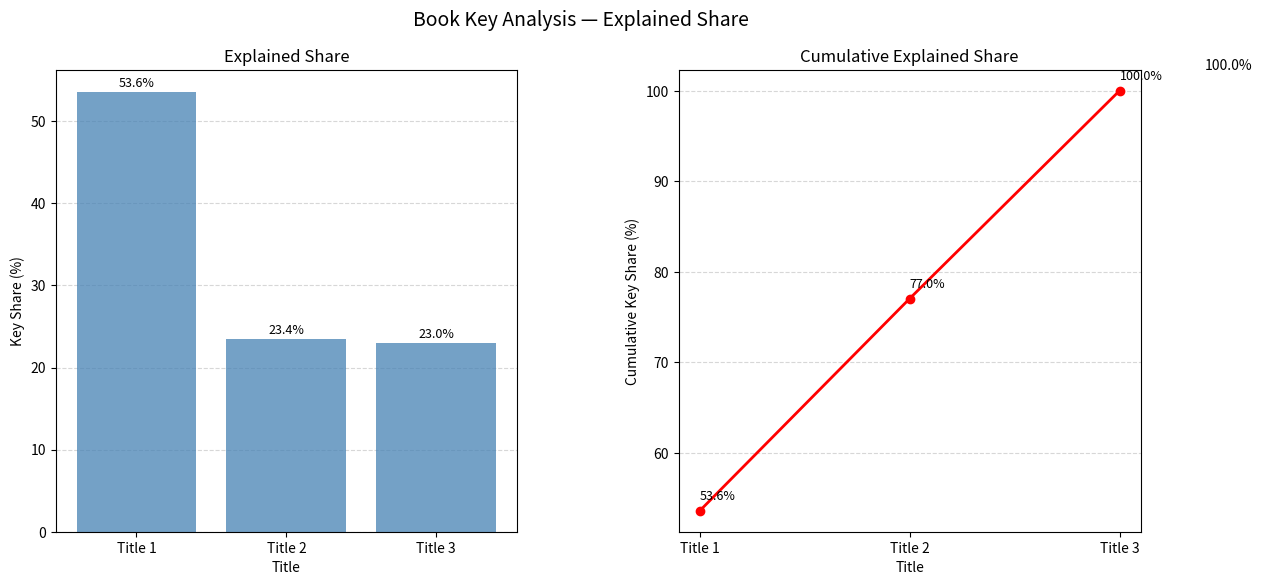

What is the minimum value for Key Share (%)?

23.0